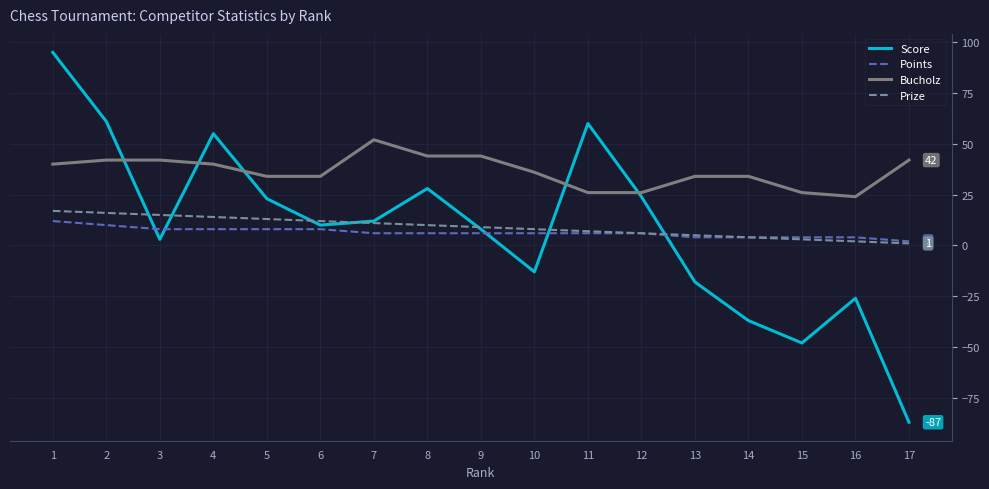

The value of Points at 7 is 6. True or false?

True